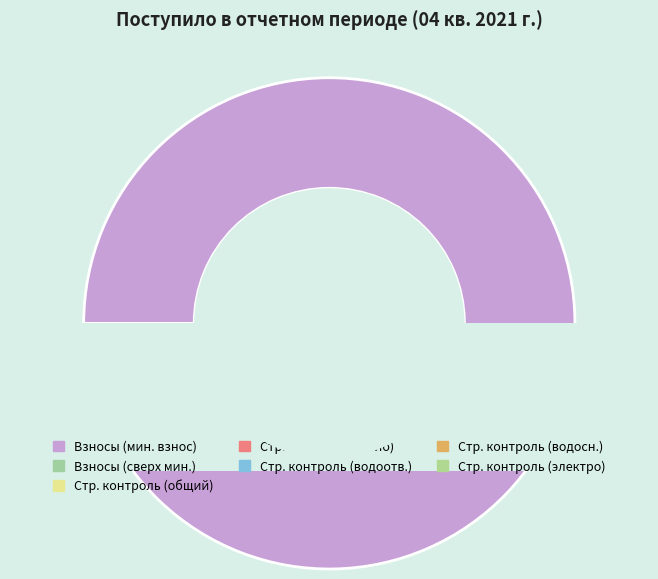

What percentage is NOT represented by Строительный контроль?

100.0%